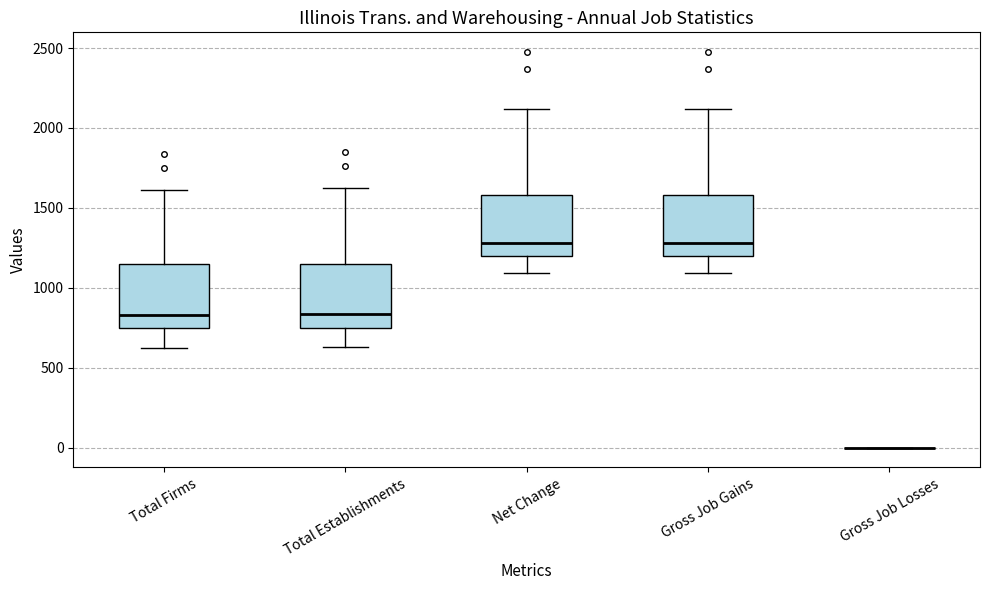

Where does the lower whisker of the box for Total Firms end on the y-axis? The values are not printed on the chart, so give them approximately, as read against the axis.

600